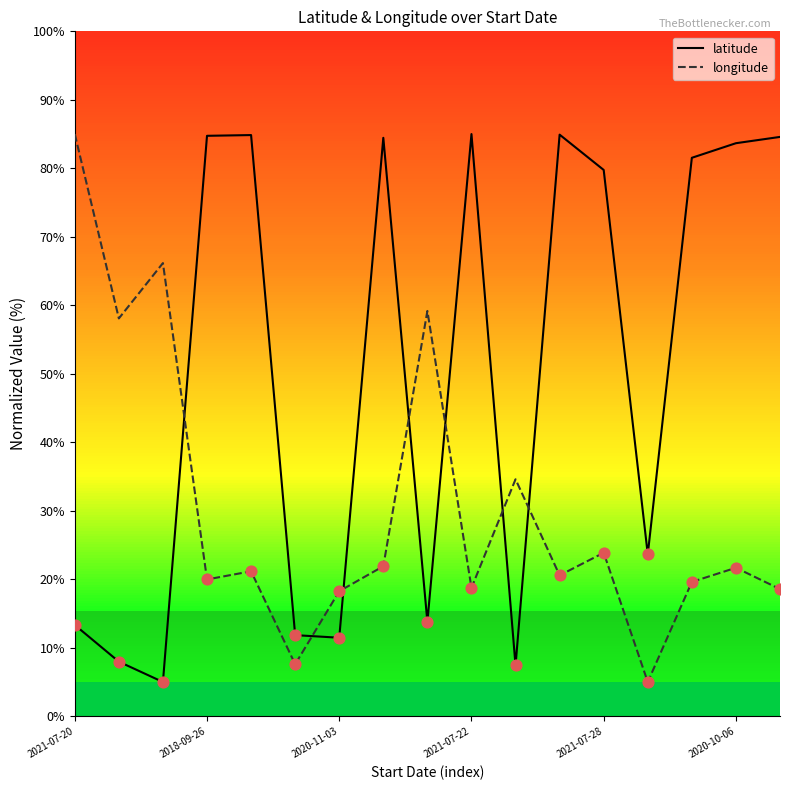

Which series has the largest total across all categories?

latitude